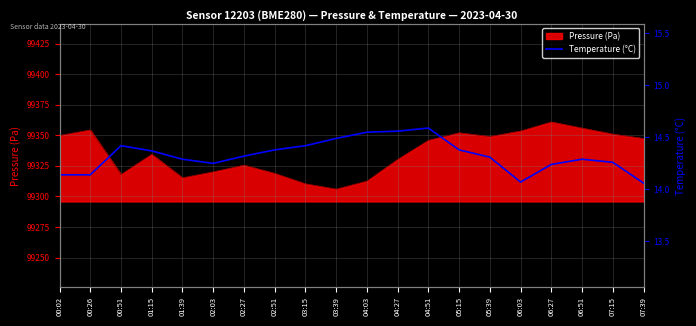

Which category has the lowest value across all series?

07:39